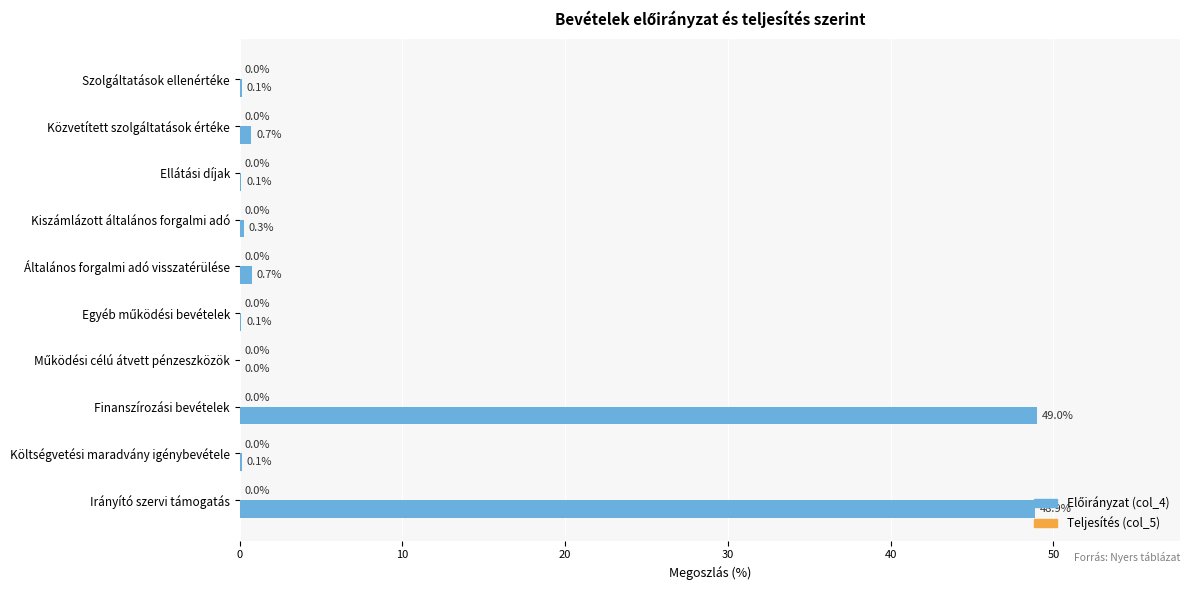

What value does the data have at Közvetített szolgáltatások értéke?

0.7